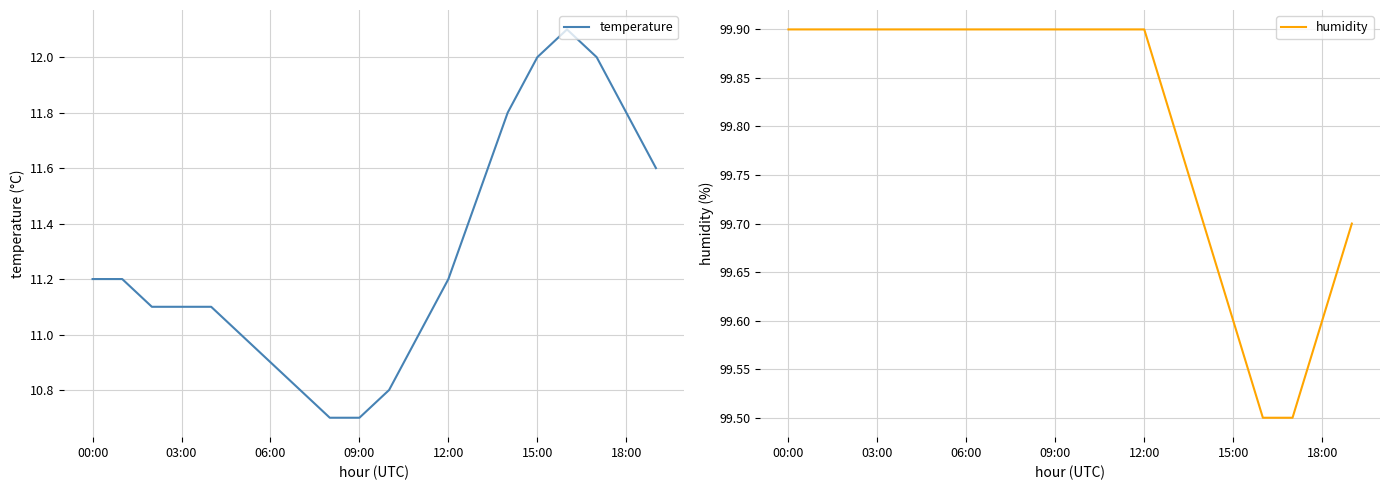

Is the value of temperature at 8 greater than the value of humidity at 00:00?

No